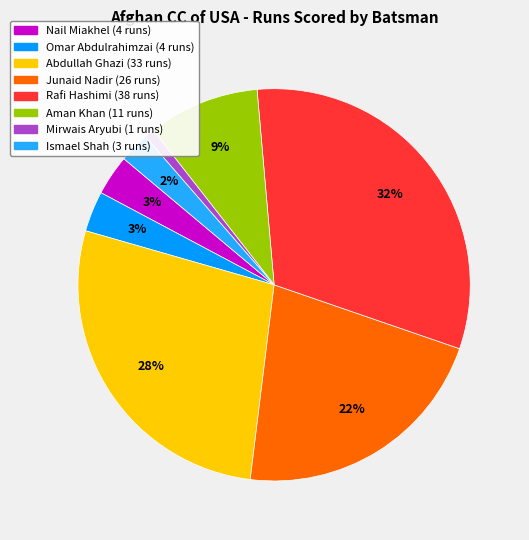

How many slices are in this pie chart?

8